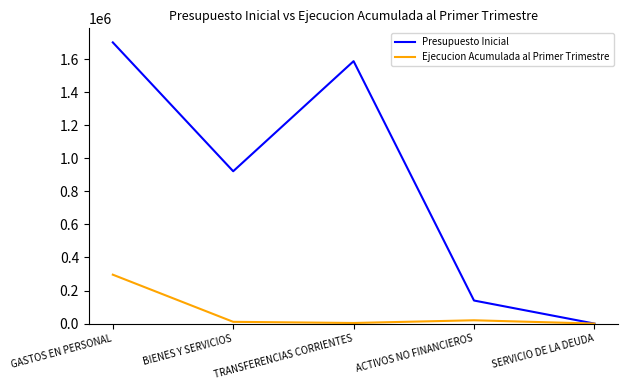

Where is Presupuesto Inicial nearest to the value 850780?

BIENES Y SERVICIOS